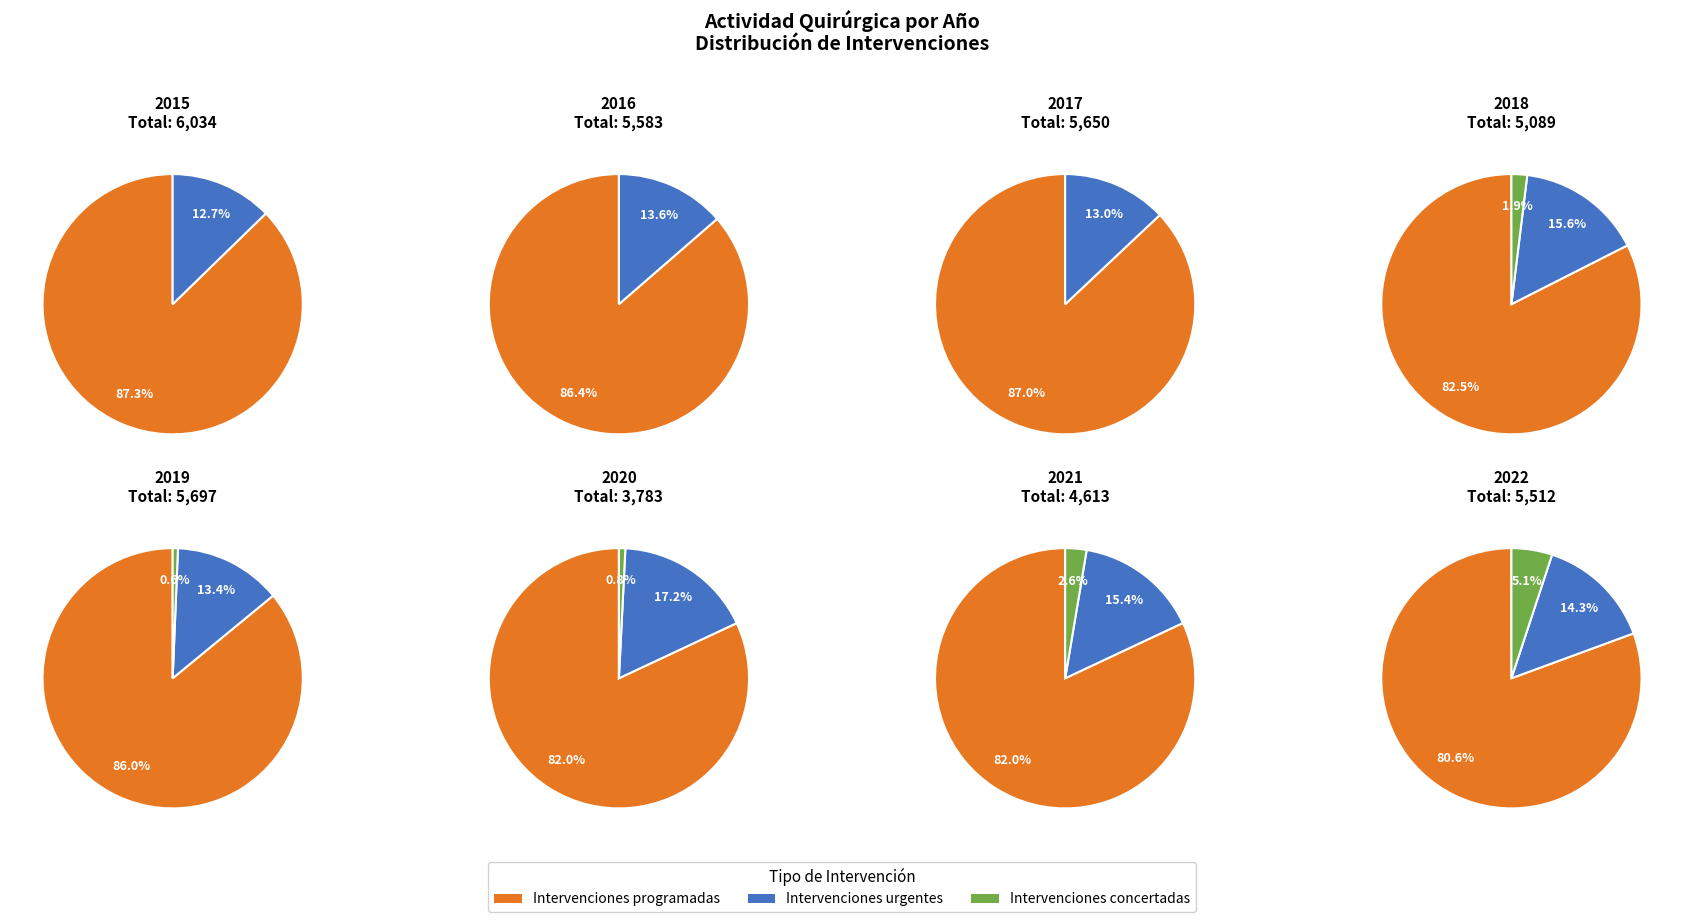

Is the sum of 5 and 13 greater than half?

No